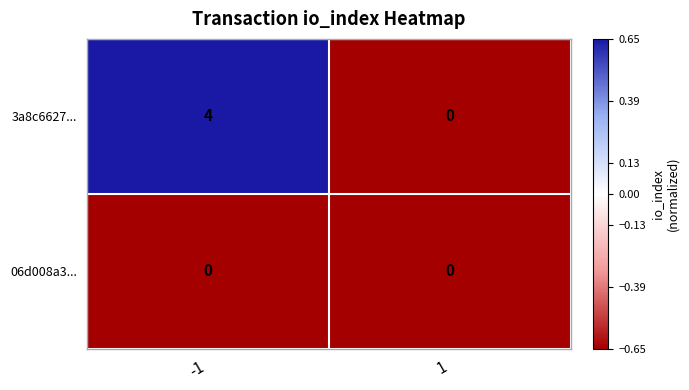

Which series changed the most between -1 and 1?

3a8c6627...